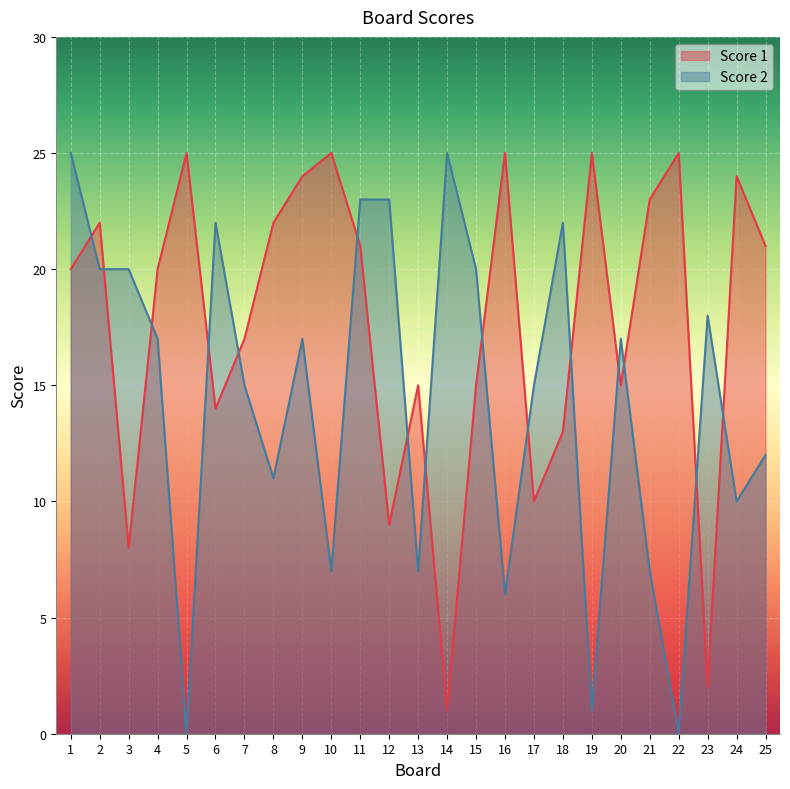

How many values in Score 2 are above zero?

23